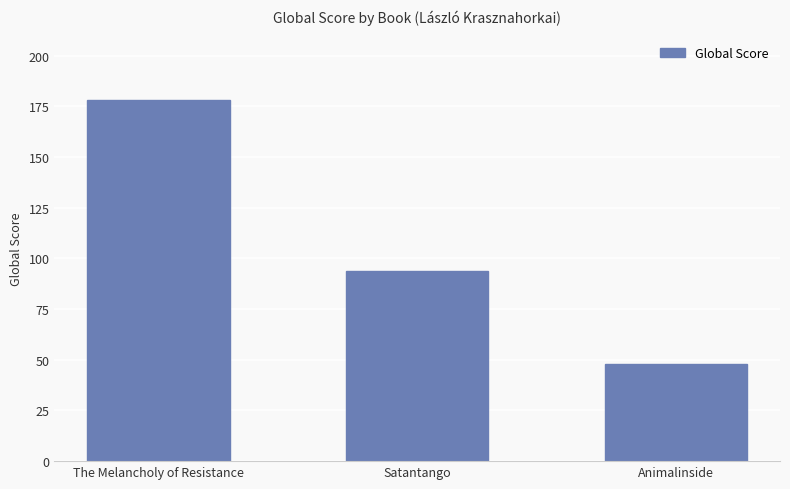

What is the average value?

107